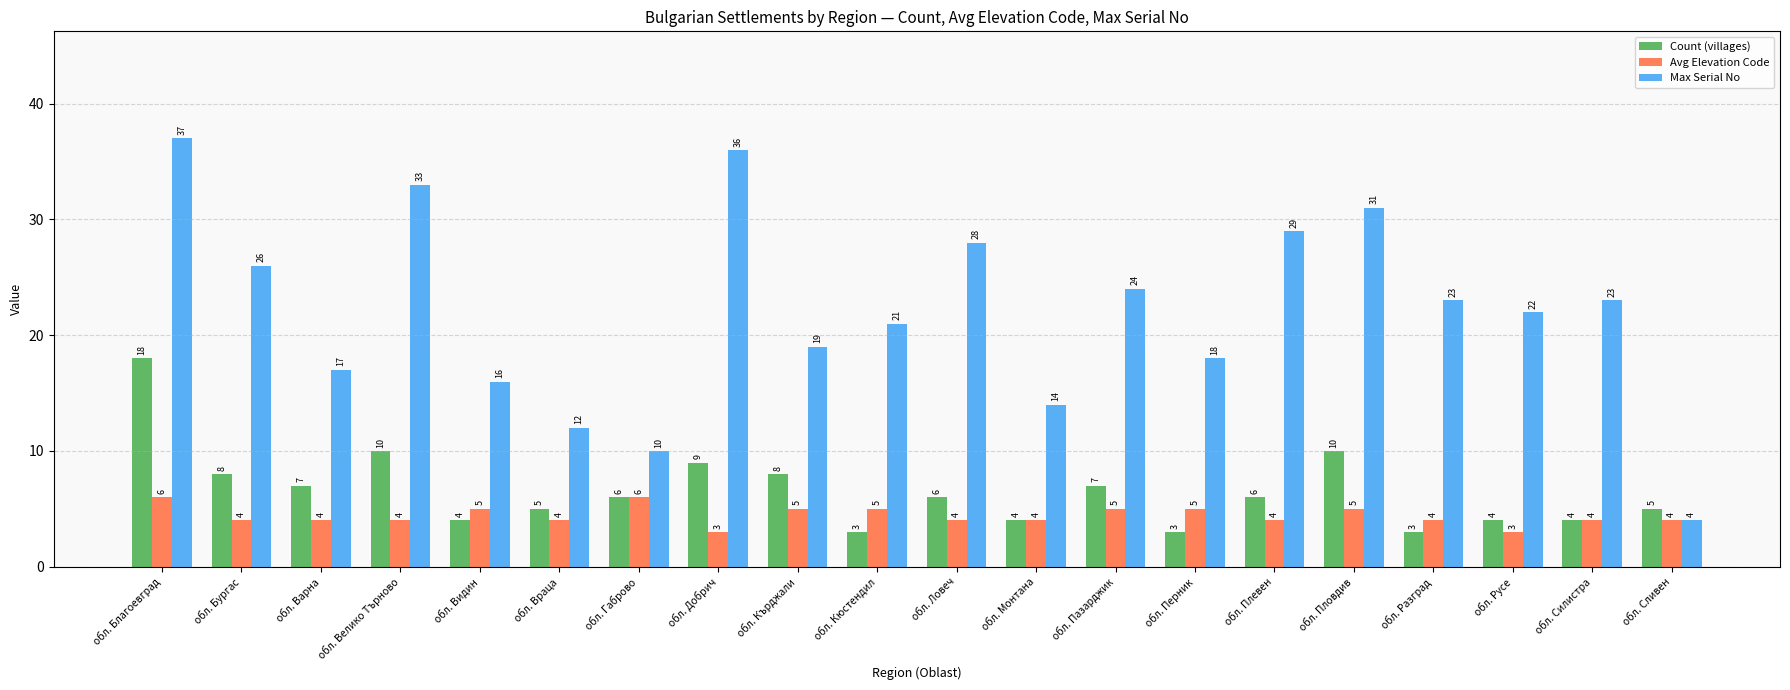

True or false: Avg Elevation Code has a value of 3 at обл. Русе.

True